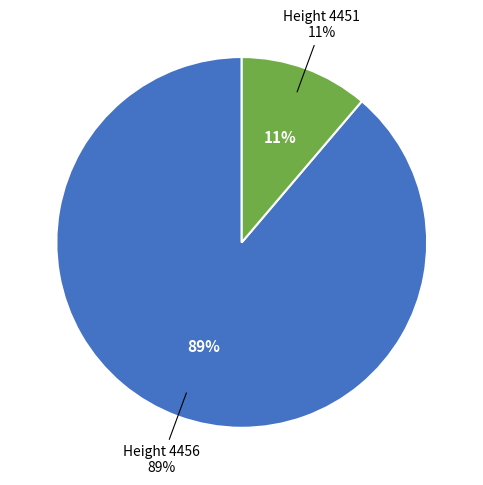

The 4451 slice represents 11% of the pie. True or false?

True